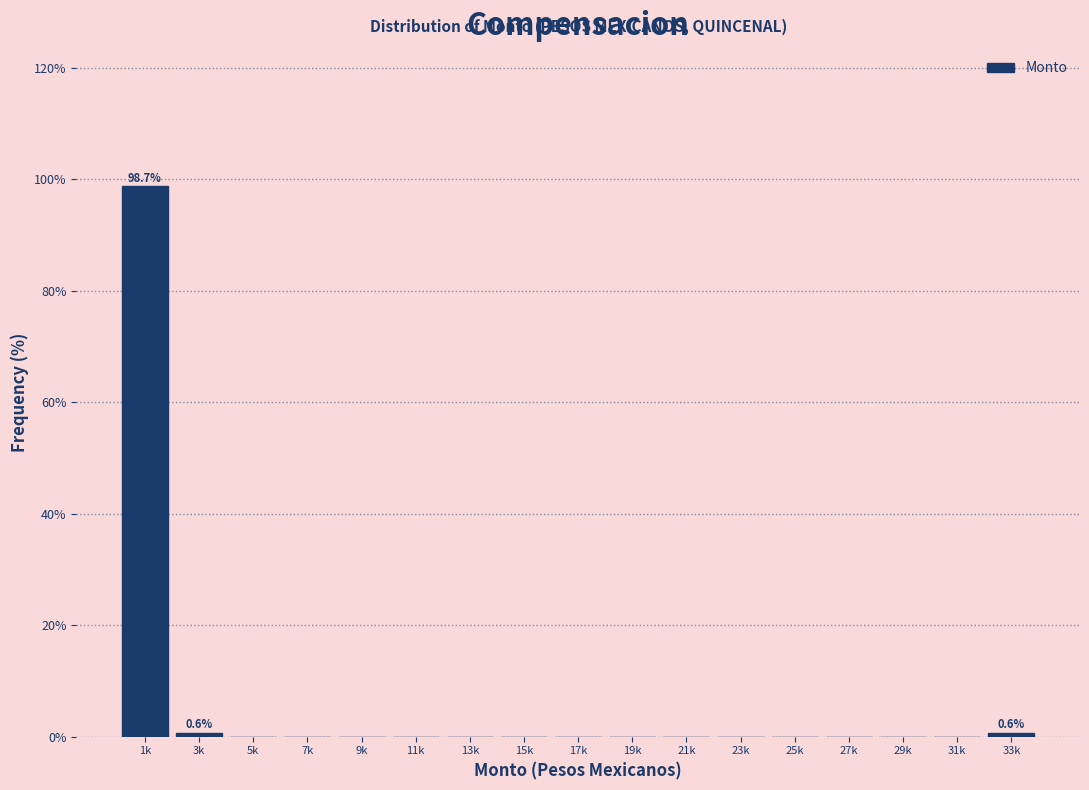

Reading right to left, what are all the values shown in this chart?

33k=0.6	31k=0.0	29k=0.0	27k=0.0	25k=0.0	23k=0.0	21k=0.0	19k=0.0	17k=0.0	15k=0.0	13k=0.0	11k=0.0	9k=0.0	7k=0.0	5k=0.0	3k=0.6	1k=98.7